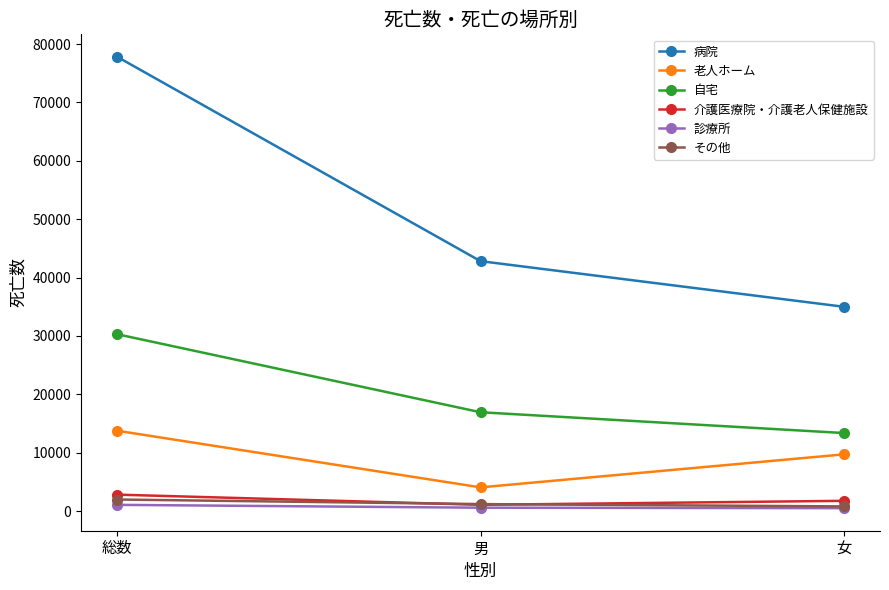

True or false: 老人ホーム has a value of 4049 at 男.

True